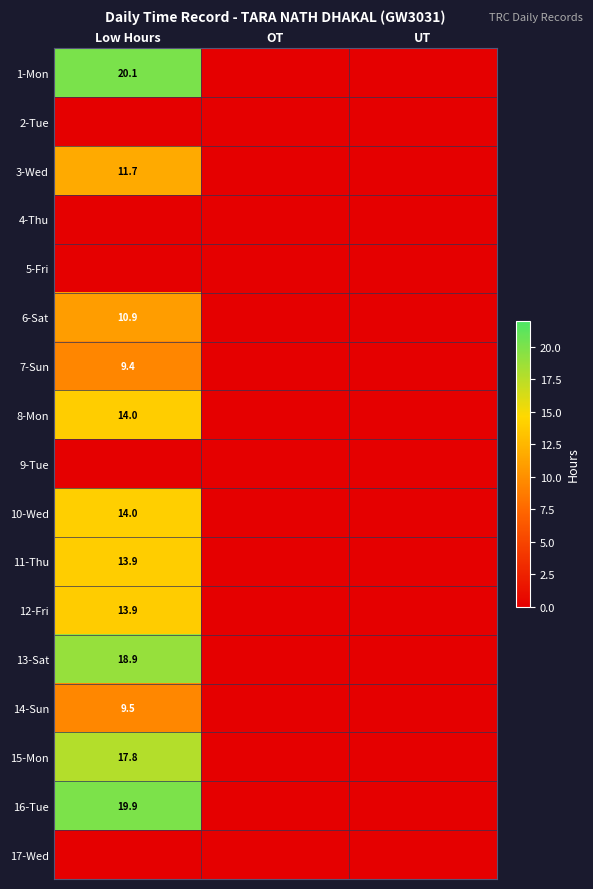

Is it true that 10-Wed equals 14.0 at Low Hours?

True